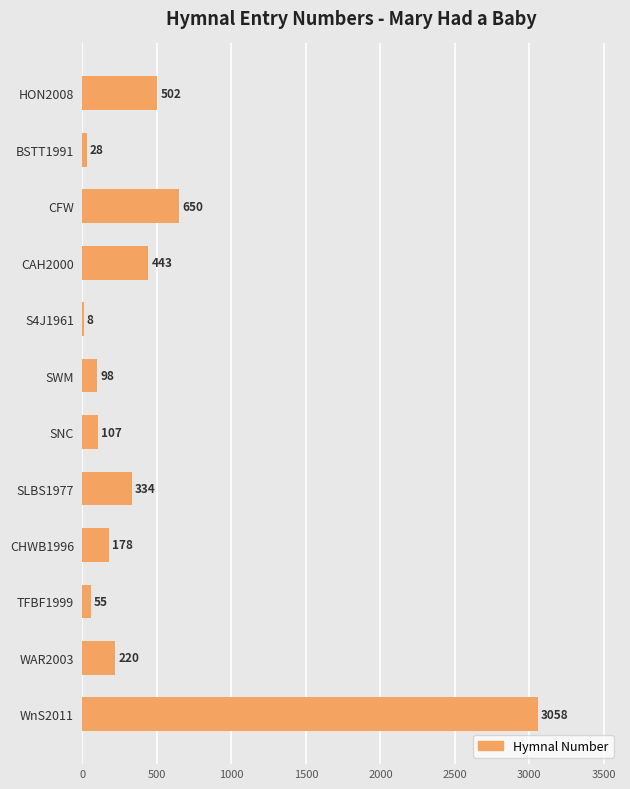

Where is the data nearest to the value 1533?

CFW